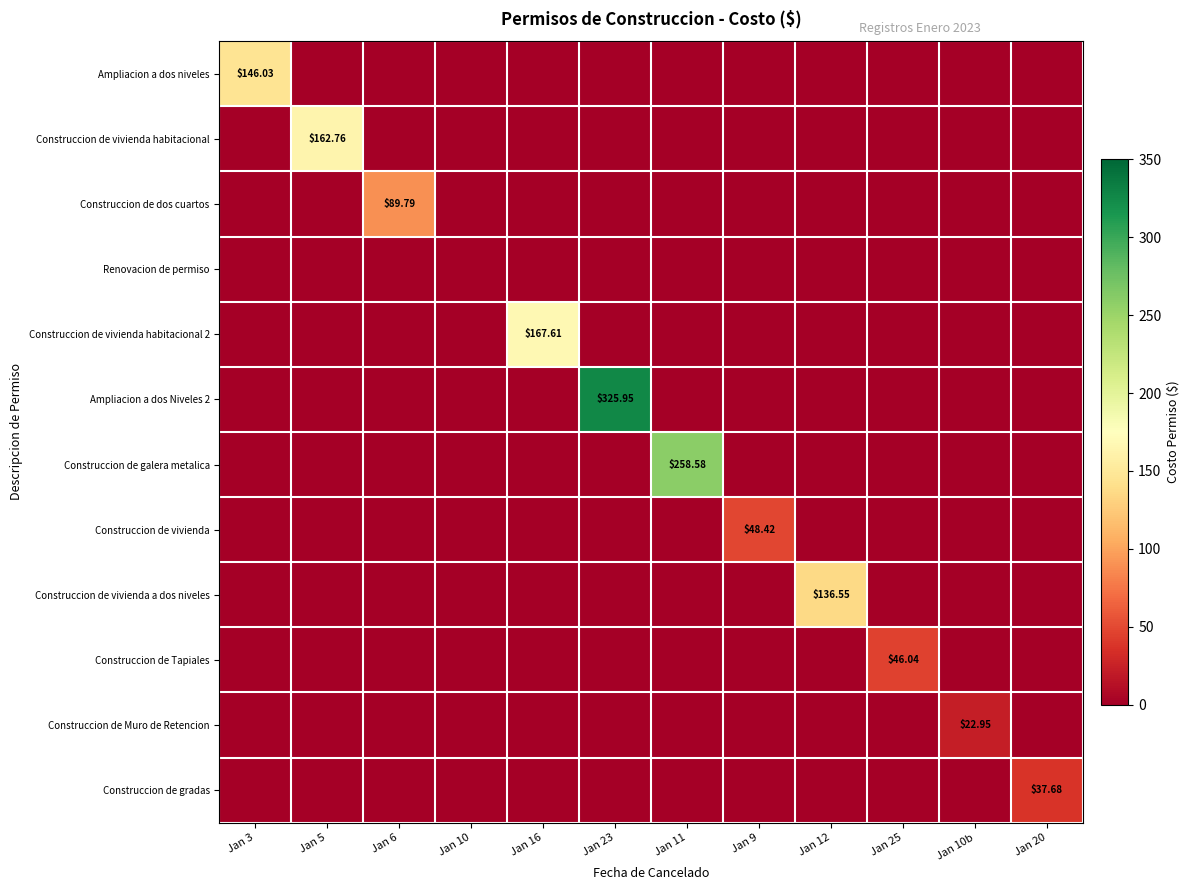

Which label corresponds to the smallest value in the chart?

Jan 5